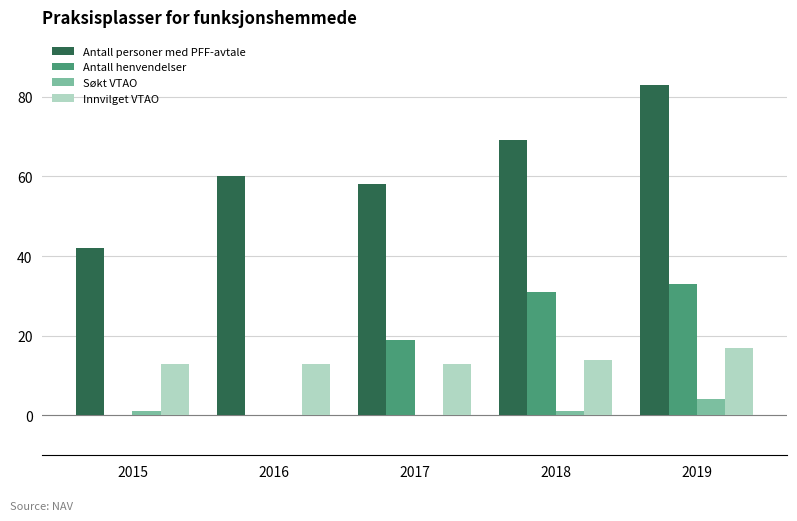

The Antall henvendelser series shows 19 at 2017. True or false?

True